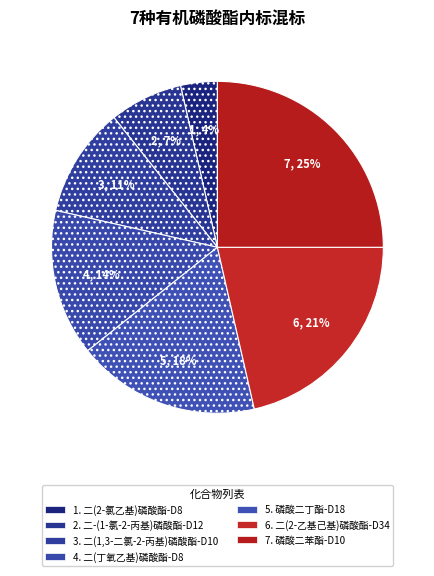

How many segments does this pie chart have?

7